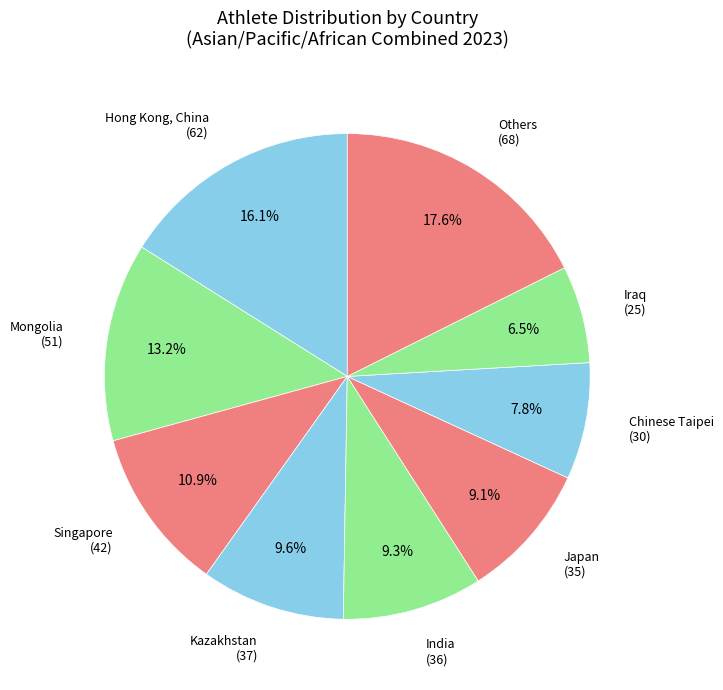

Between Mongolia (51) and India (36), which is larger?

Mongolia (51)